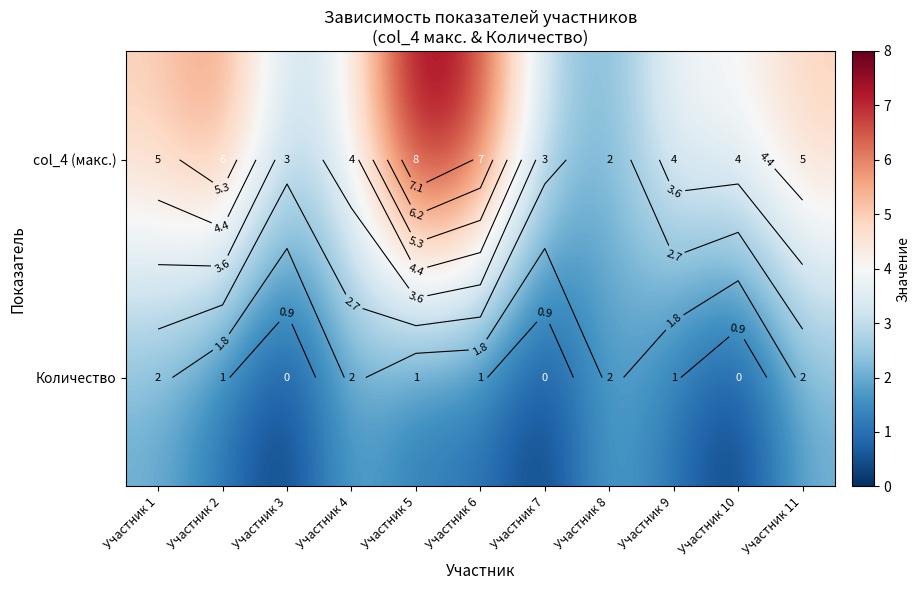

Which series has the widest spread of values?

col_4 (макс.)